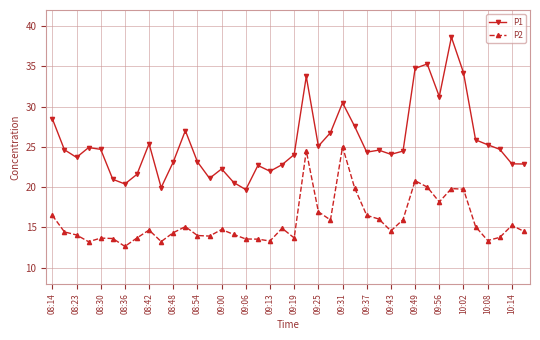

In P2, how many points are lower than both neighbors (excluding endpoints)?

10